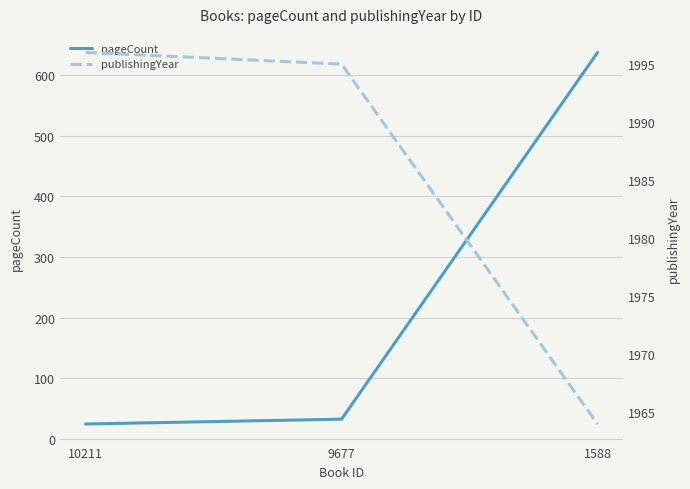

What is the difference between the highest and lowest values at 9677?

1963